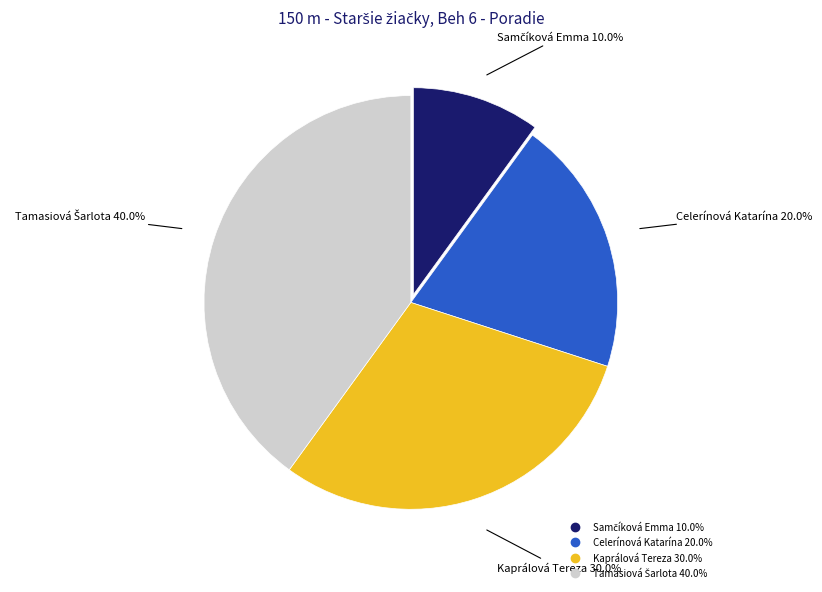

Count the number of slices in the pie.

4